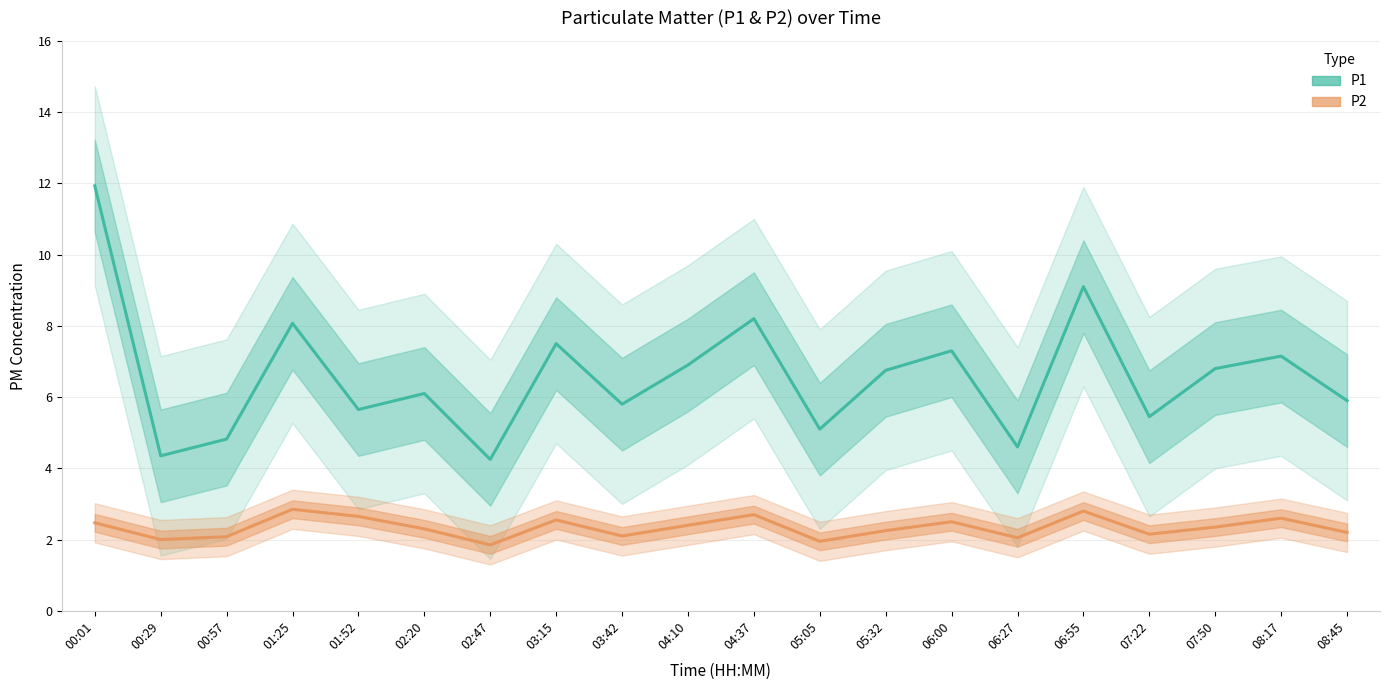

True or false: P2 and P1 cross at least once.

False